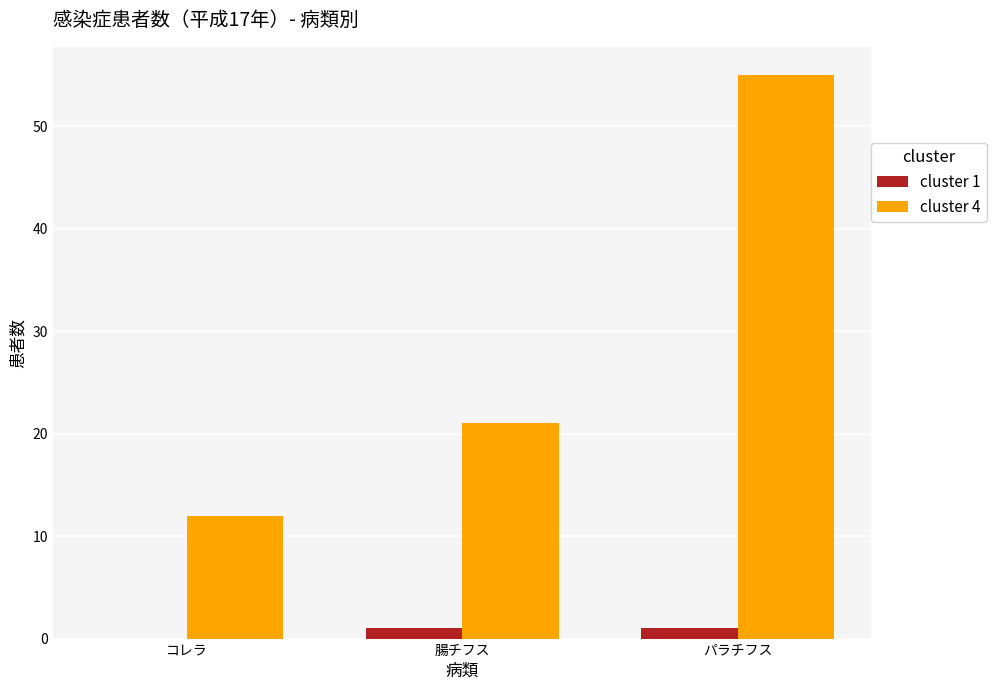

How many data points does each series have?

3